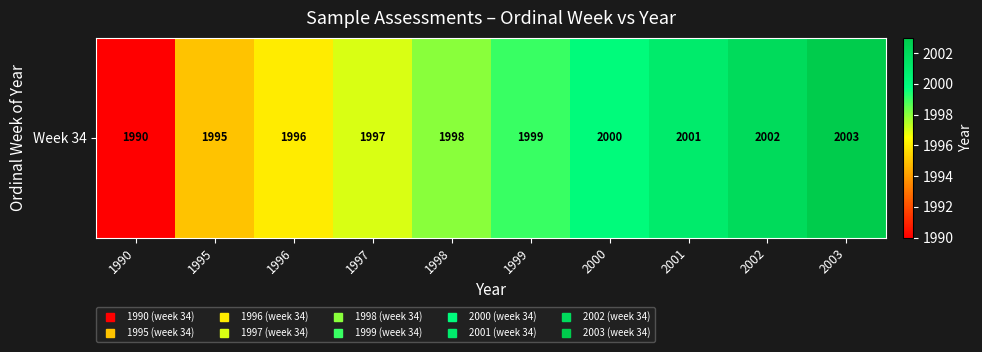

List the labels in order of value, smallest first.

1990, 1995, 1996, 1997, 1998, 1999, 2000, 2001, 2002, 2003